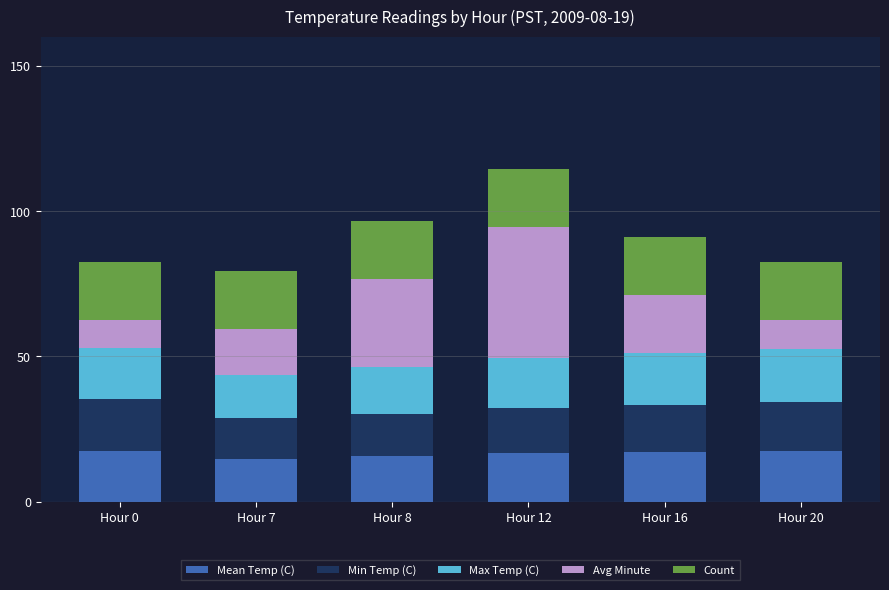

Is it true that Mean Temp (C) equals 5.2 at Hour 16?

False